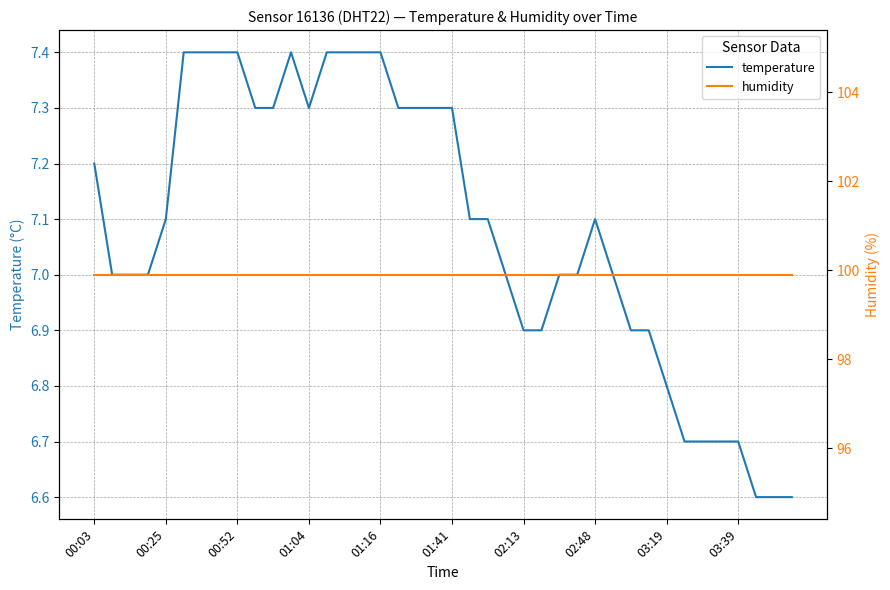

What is the maximum value for temperature?

7.4